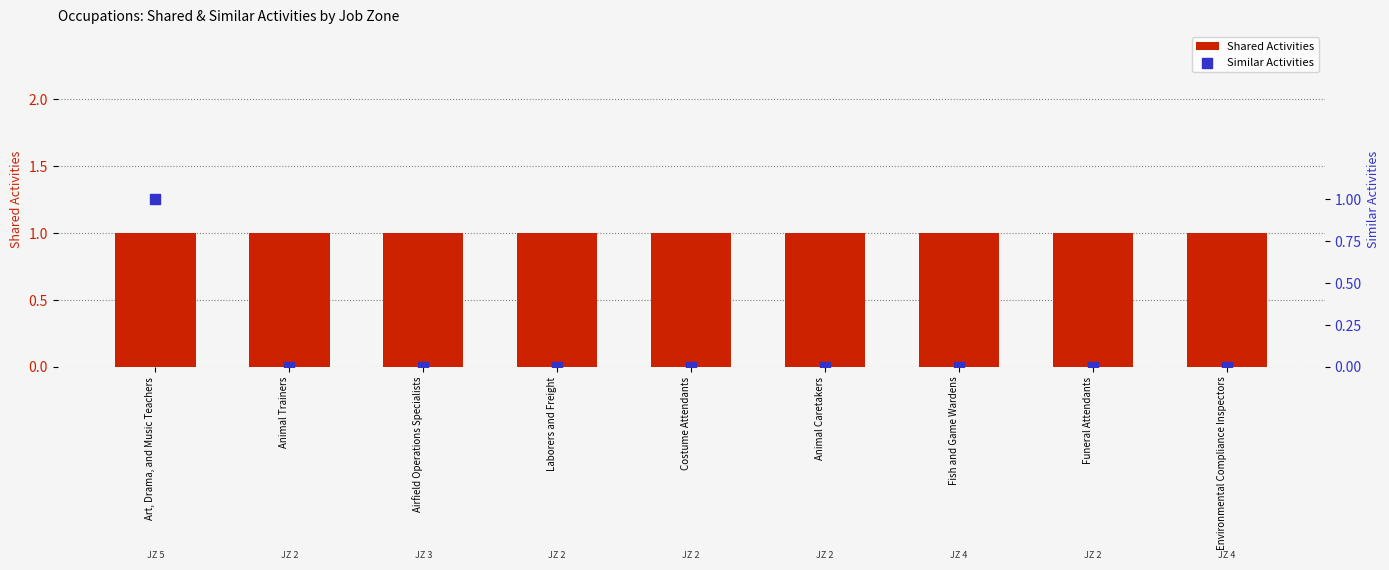

Which series reaches the minimum Y coordinate?

Similar Activities